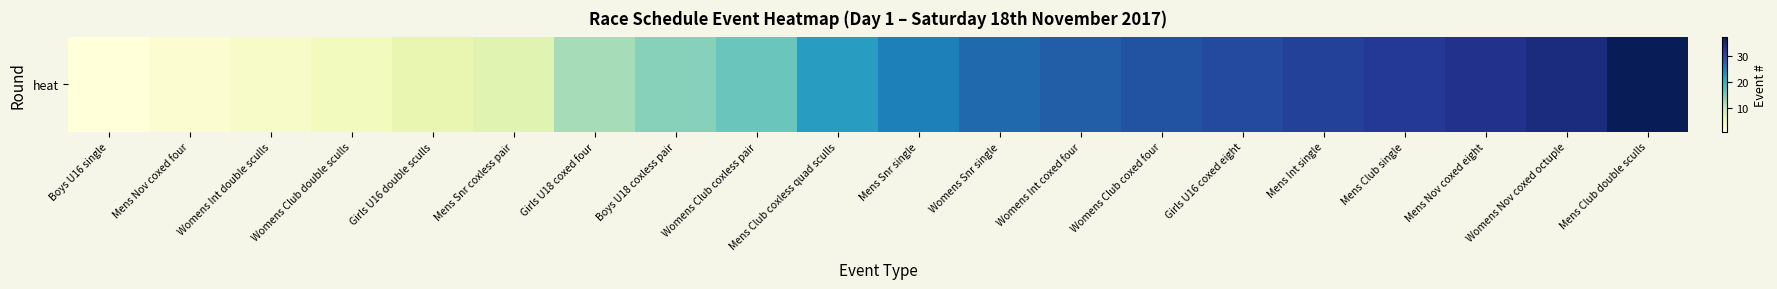

At which label is the value closest to 19?

Womens Club coxless pair